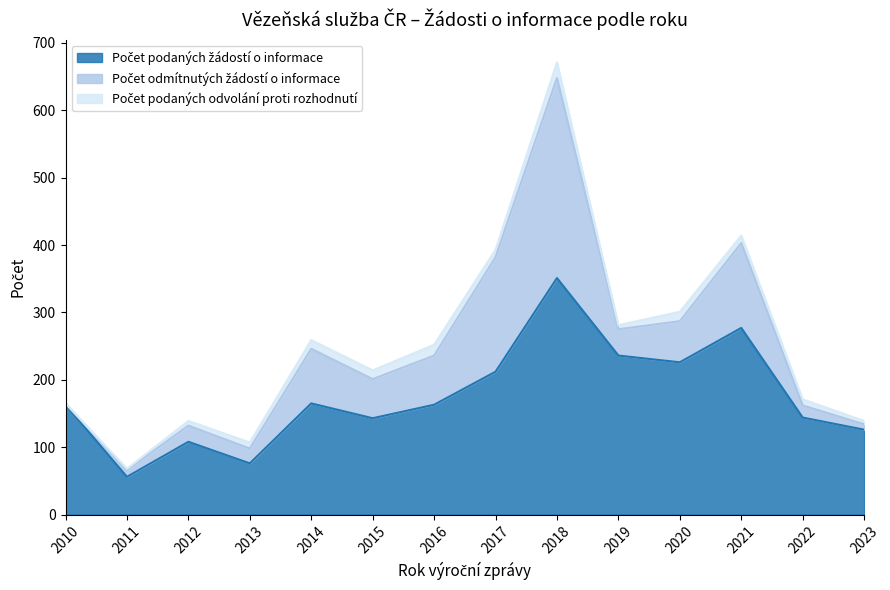

True or false: Počet podaných žádostí o informace and Počet odmítnutých žádostí o informace cross at least once.

False